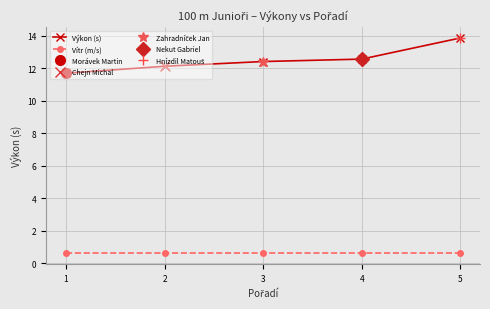

Which category has the highest value in the Výkon (s) series?

5